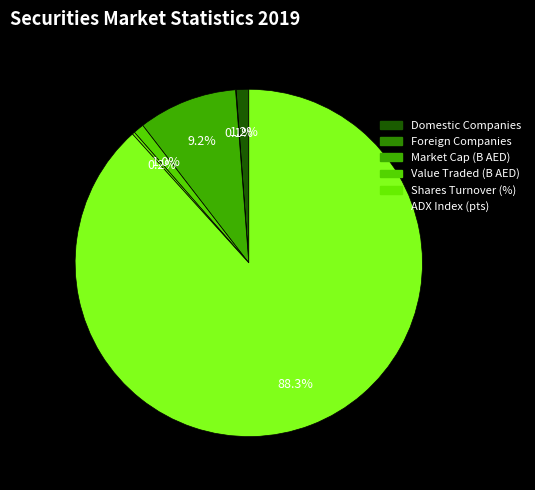

How many slices are in this pie chart?

6